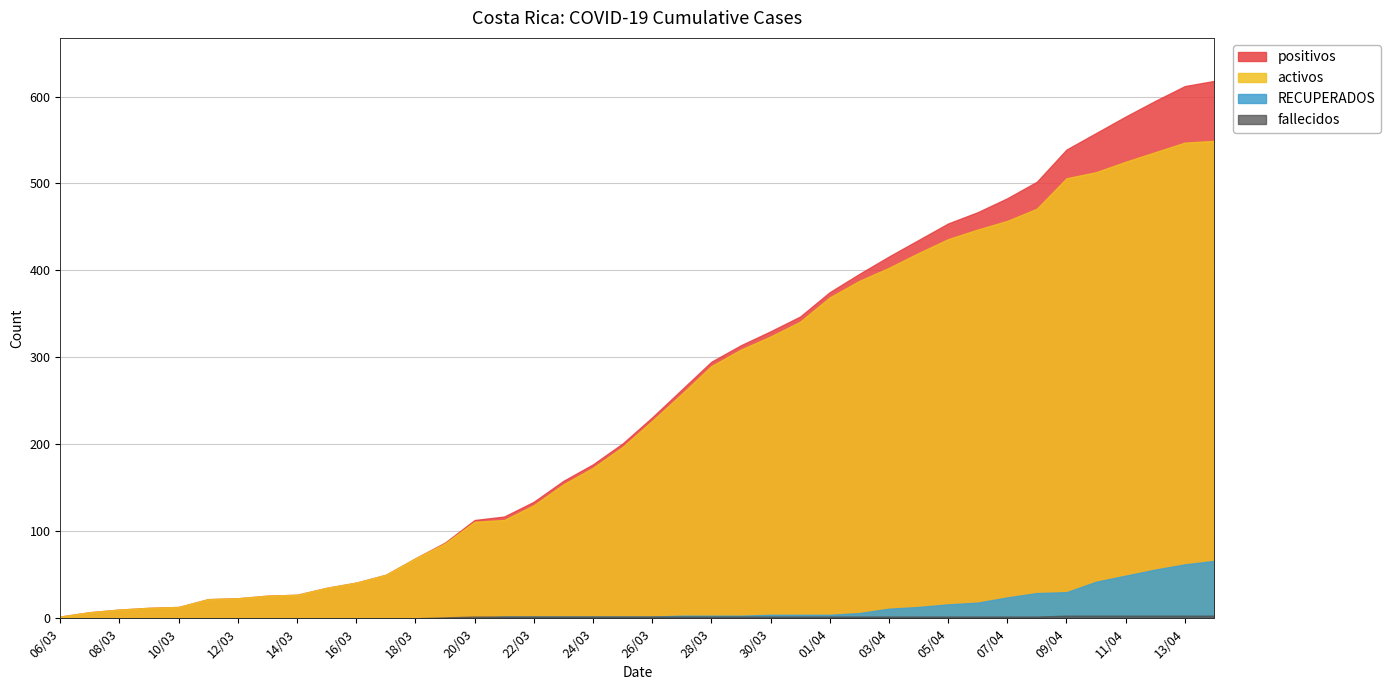

What is the difference between the maximum and second lowest values in the RECUPERADOS series?

66